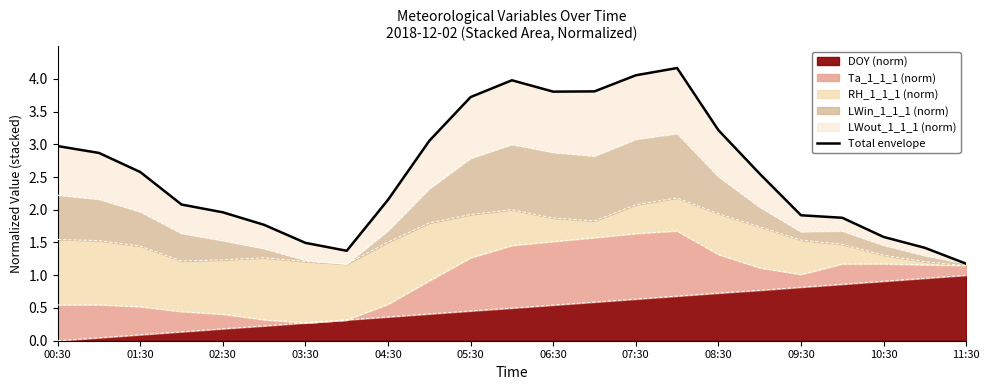

Is it true that DOY (norm) equals 0.9 at 06:30?

False